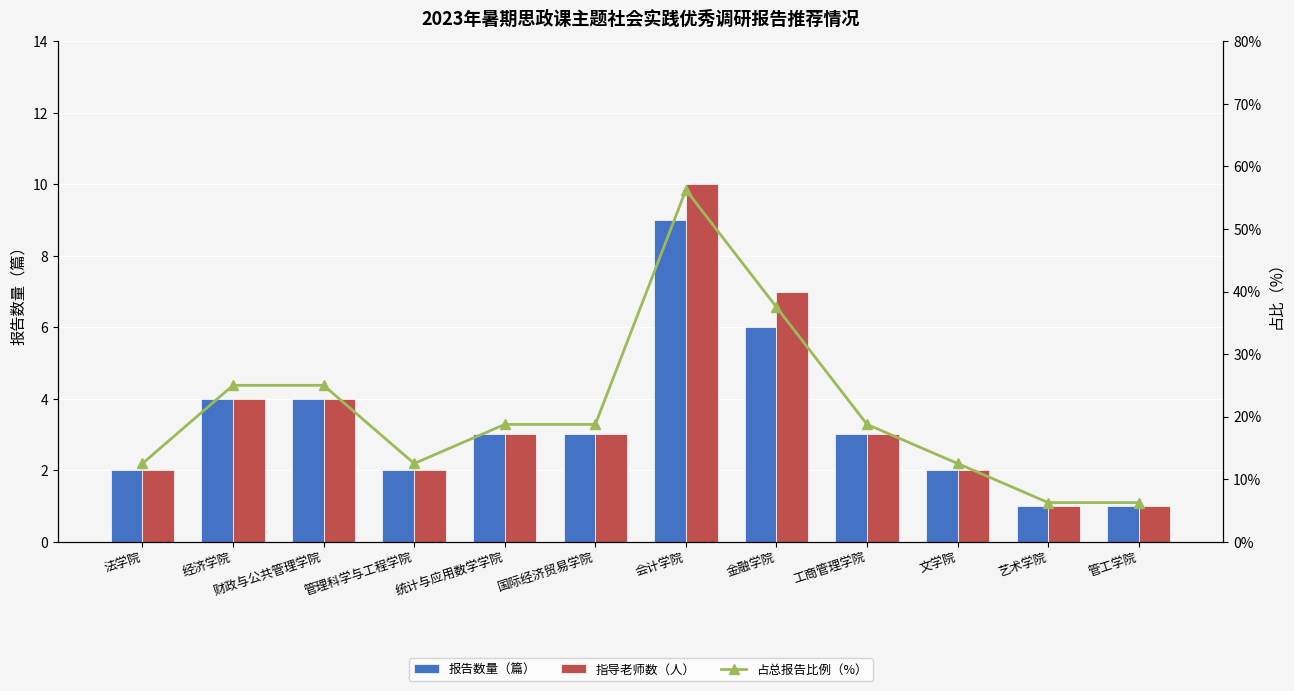

What are all the series names shown in the legend?

报告数量（篇）, 指导老师数（人）, 占总报告比例（%）